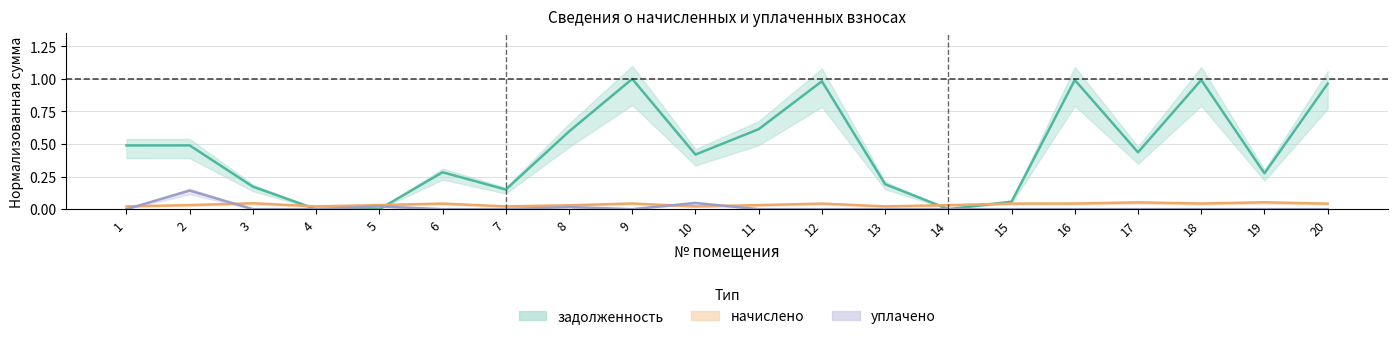

How many interior local peaks does the начислено series have?

6